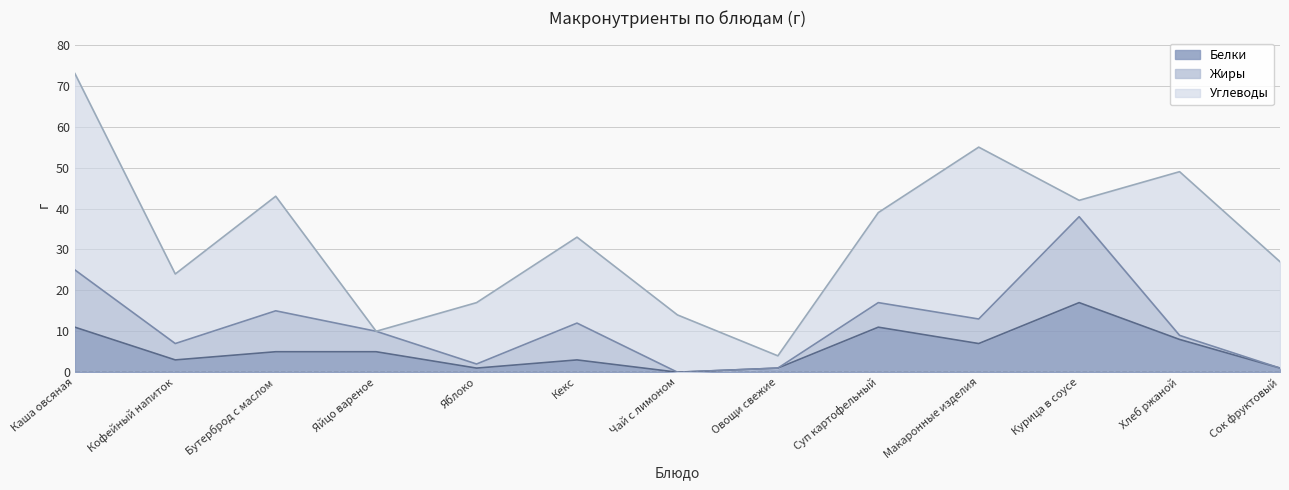

What is the spread (max minus min) of values at Макаронные изделия?

36